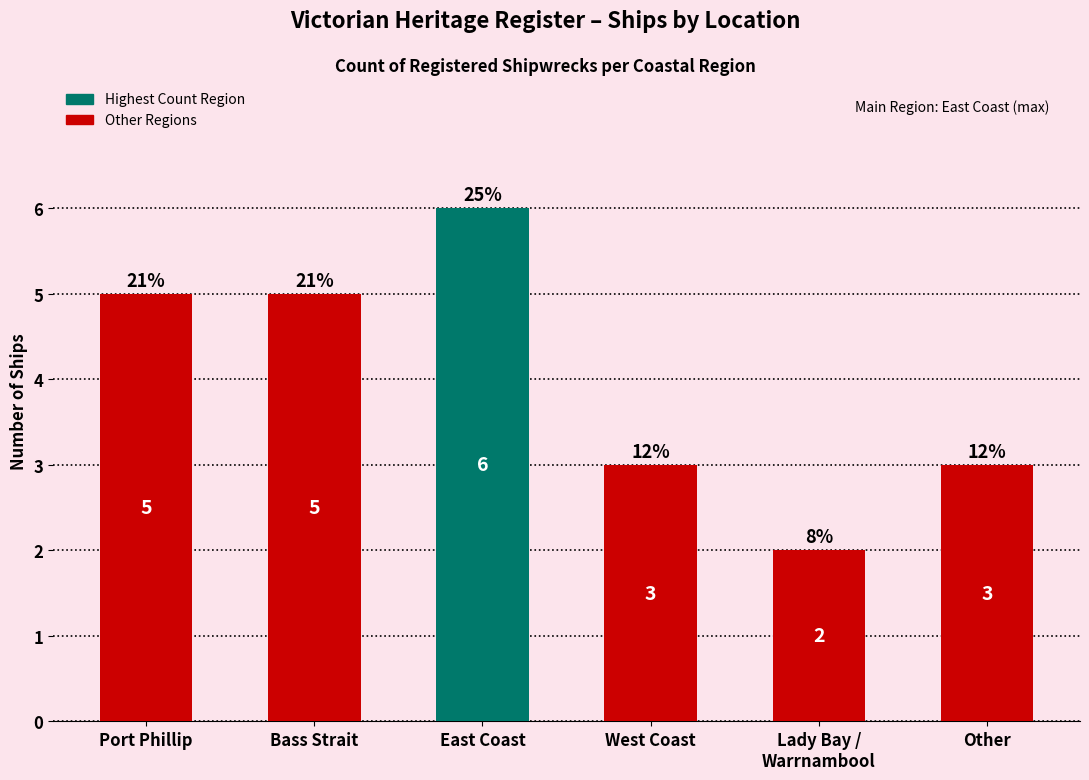

Reading right to left, list all the values displayed in this chart.

Other=3	Lady Bay /
Warrnambool=2	West Coast=3	East Coast=6	Bass Strait=5	Port Phillip=5